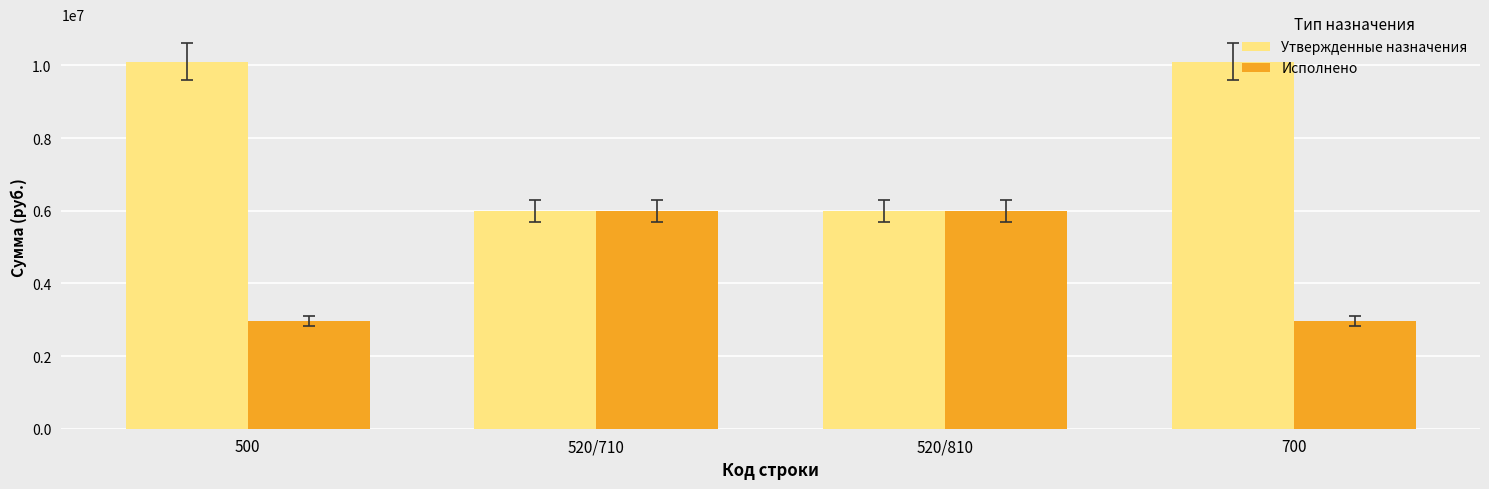

What is the smallest value displayed?

2965697.6